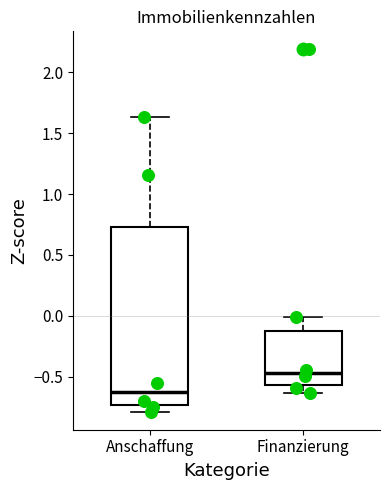

Reading left to right, read every box against the y-axis: the position of its median line, the range the box covers, and the ends of its whiskers. The values are not printed on the chart, so give them approximately, as read against the axis.

Anschaffung: median -0.65, box -0.75 to 0.75, whiskers -0.80 to 1.65
Finanzierung: median -0.45, box -0.55 to -0.10, whiskers -0.65 to 0.00